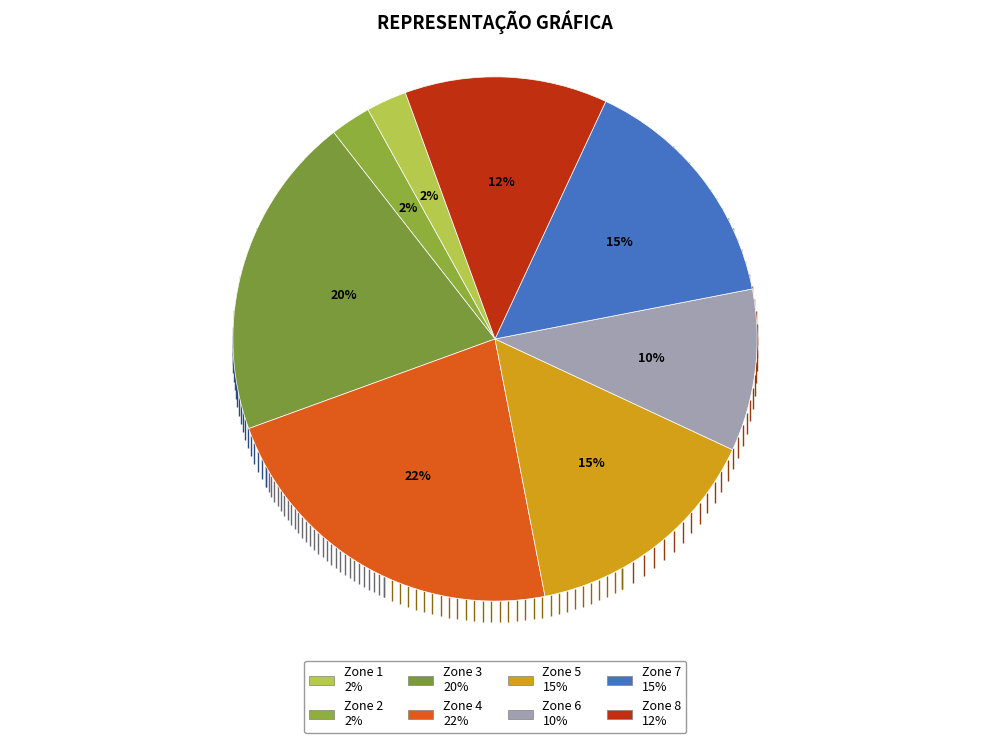

What is the smallest slice in the pie chart?

1